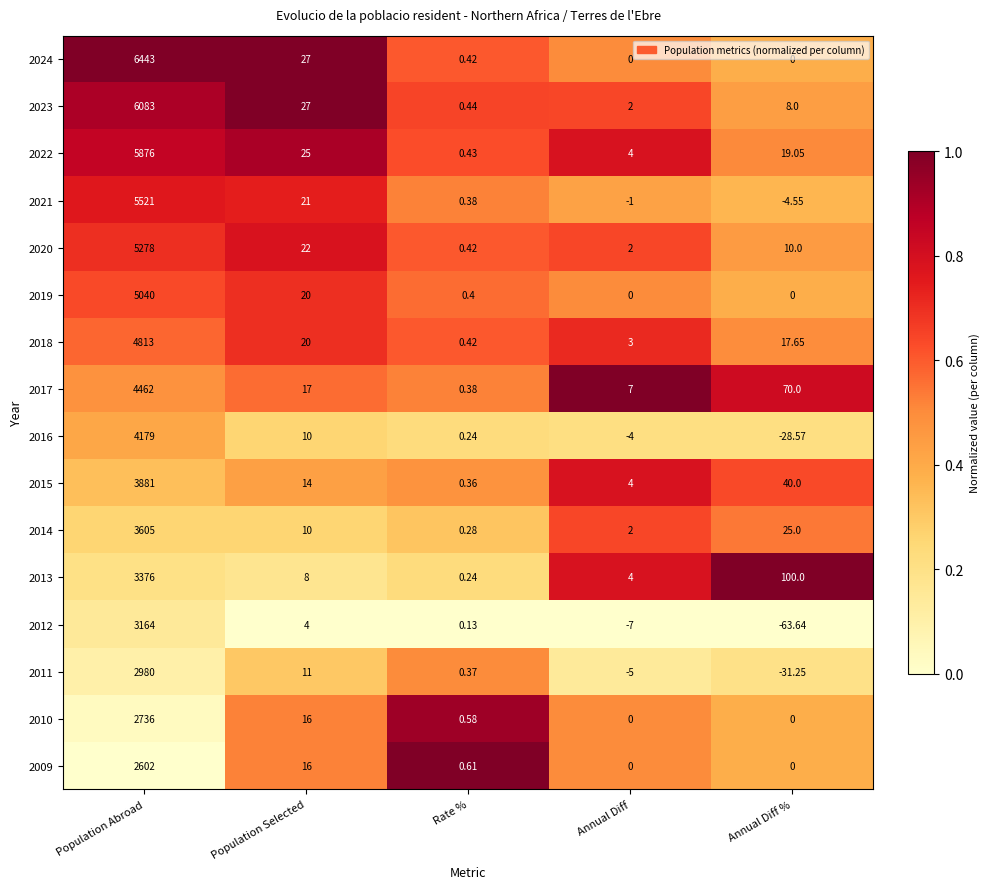

Where is 2017 nearest to the value 2231?

Annual Diff %